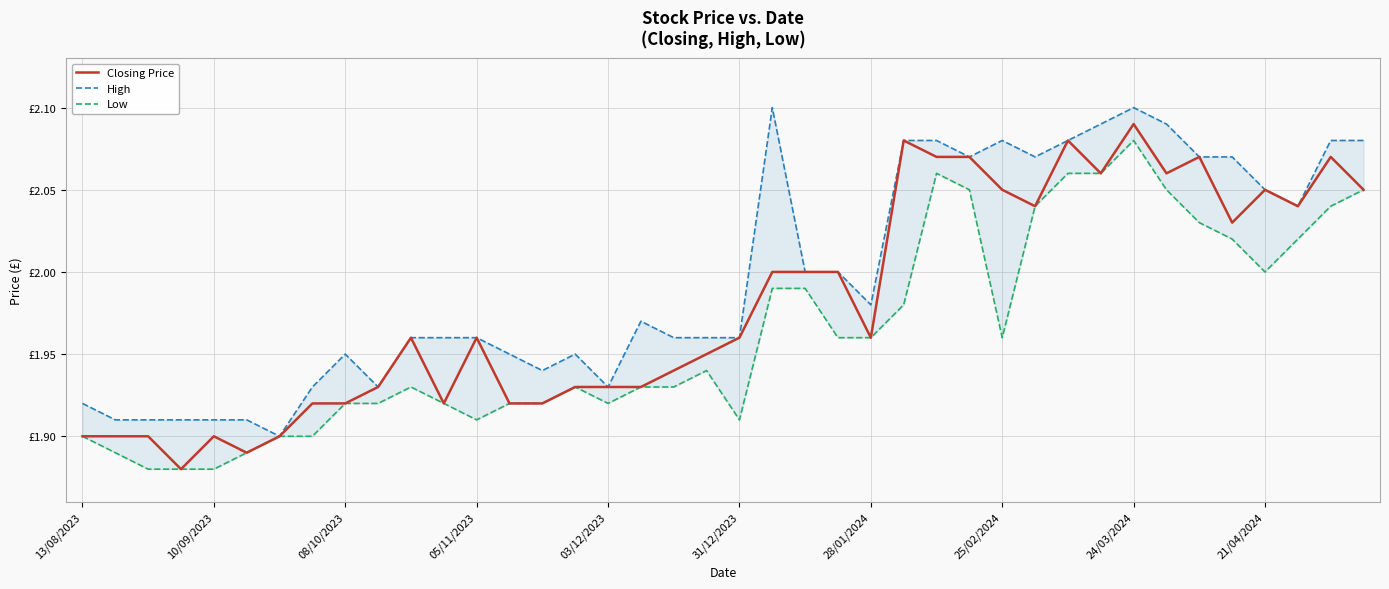

Which series has the largest total across all categories?

High